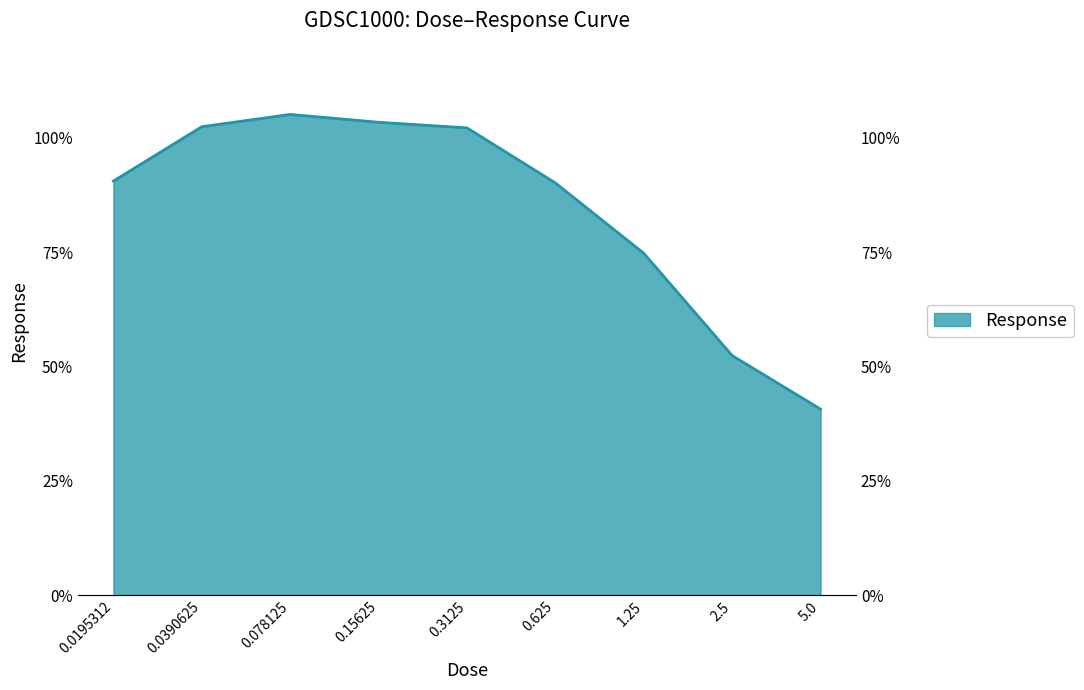

List the labels in order of value, largest first.

0.078125, 0.15625, 0.0390625, 0.3125, 0.0195312, 0.625, 1.25, 2.5, 5.0